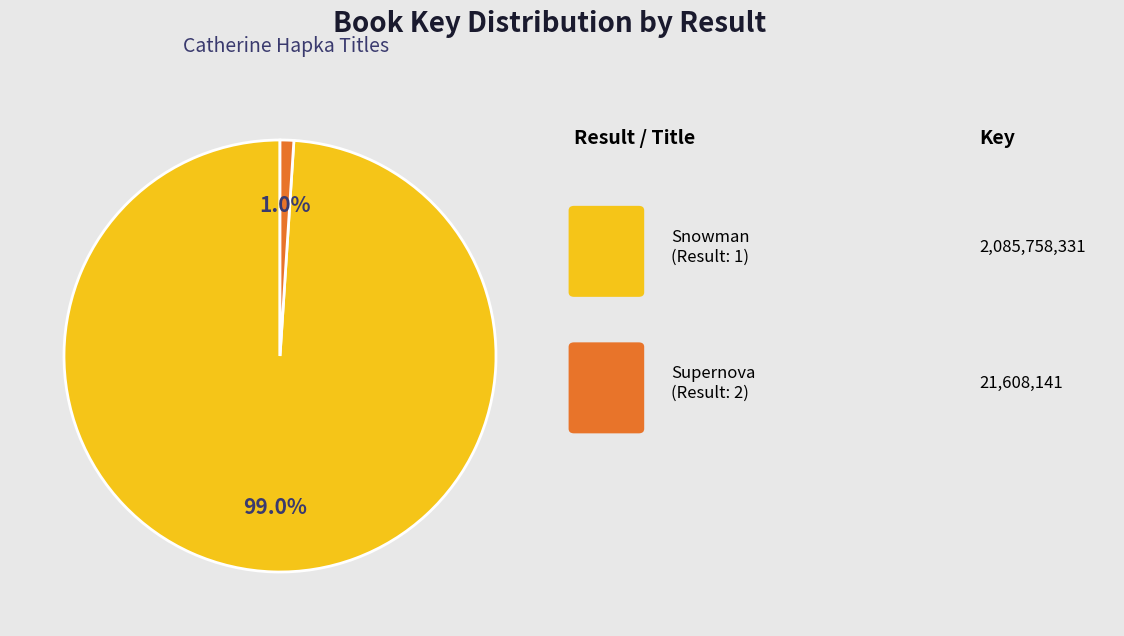

Is there a majority slice in this chart?

Yes